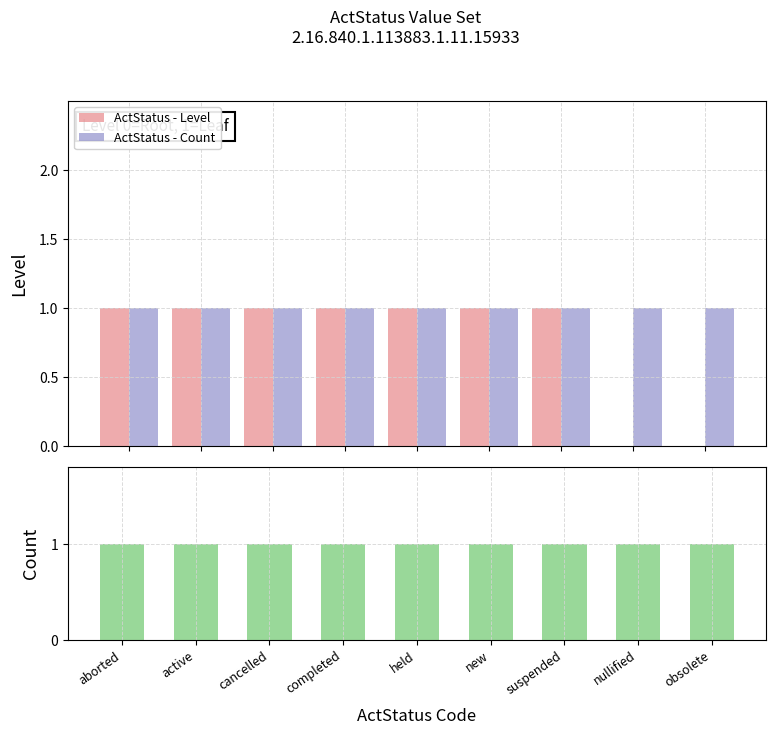

Reading left to right, transcribe all the data shown in this chart.

ActStatus - Level: aborted=1	active=1	cancelled=1	completed=1	held=1	new=1	suspended=1	nullified=0	obsolete=0
ActStatus - Count: aborted=1	active=1	cancelled=1	completed=1	held=1	new=1	suspended=1	nullified=1	obsolete=1
Code Count: aborted=1	active=1	cancelled=1	completed=1	held=1	new=1	suspended=1	nullified=1	obsolete=1